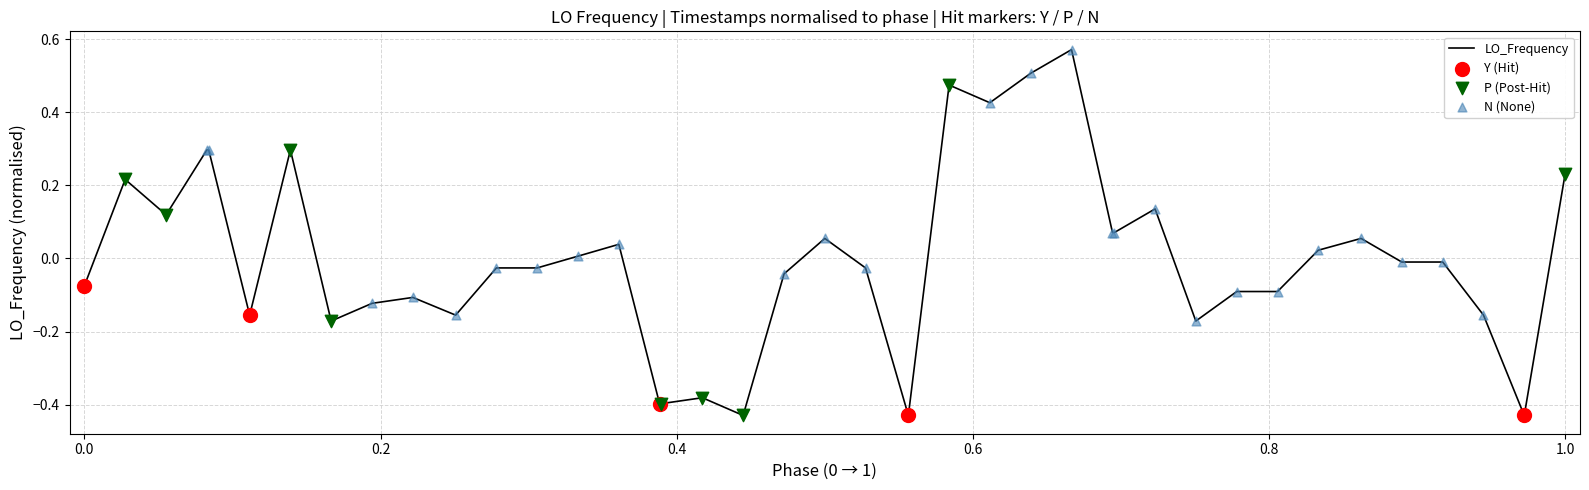

What is the difference between the maximum and minimum values?

1.0